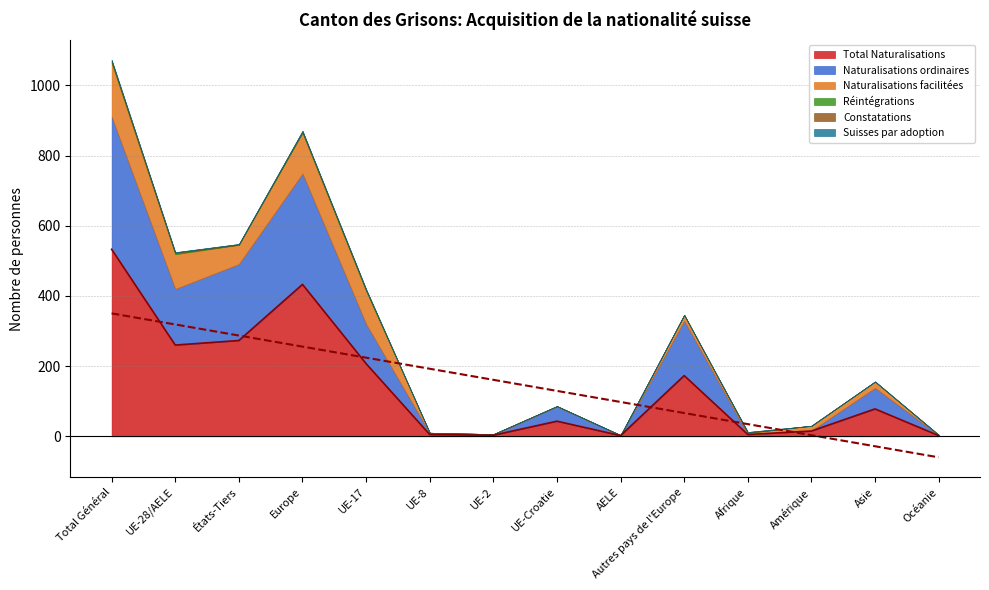

What is the sum of the Constatations values at AELE and UE-28/AELE?

2